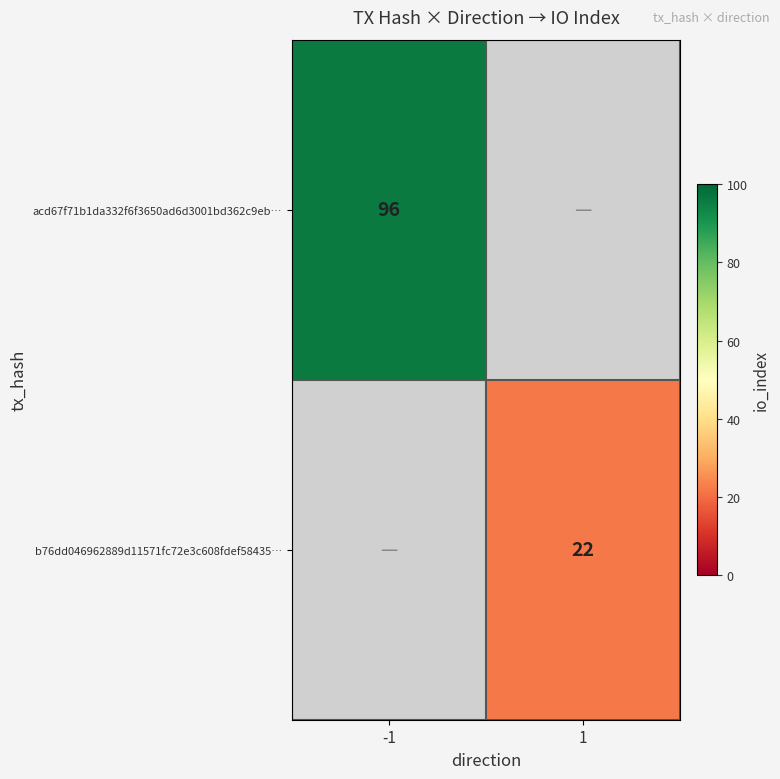

The acd67f71b1da332f6f3650ad6d3001bd362c9eb… series shows 46.7 at -1. True or false?

False